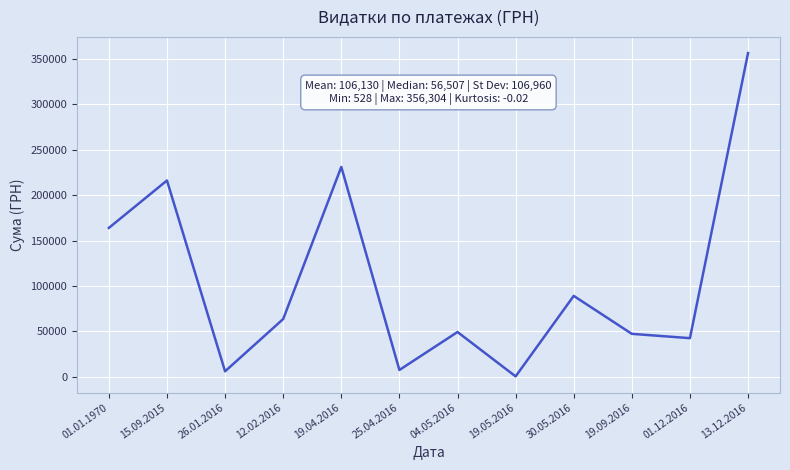

What value does the data have at 26.01.2016?

6105.7